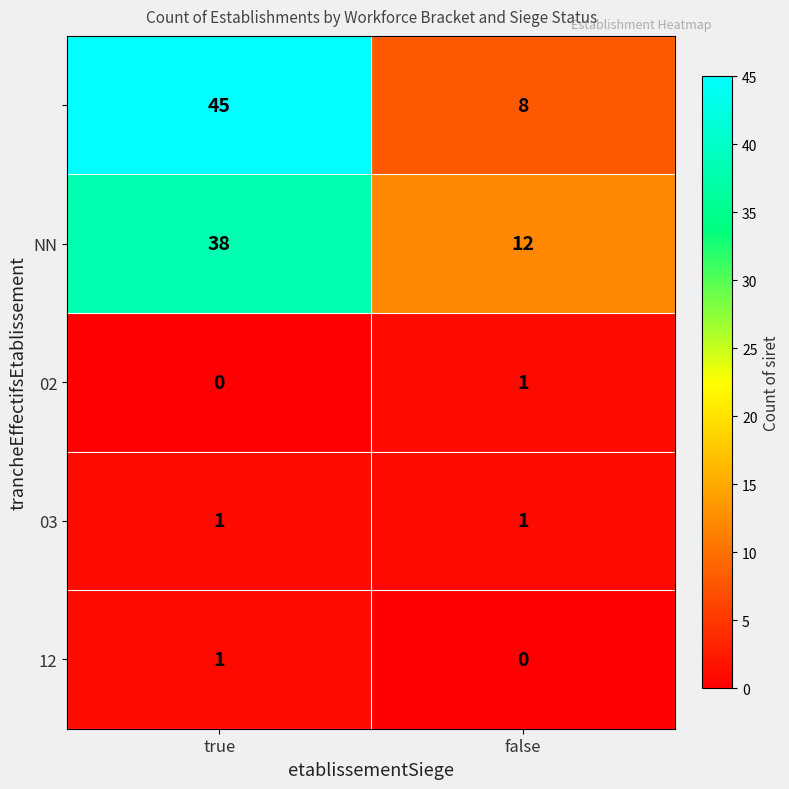

Which label corresponds to the largest value in the chart?

true